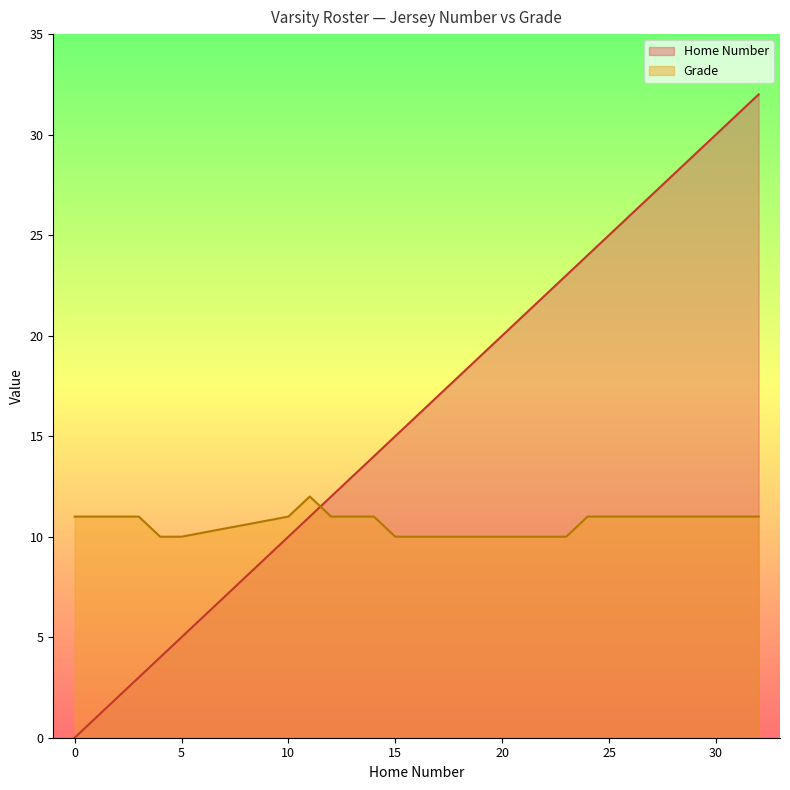

Count the number of categories in the chart.

15